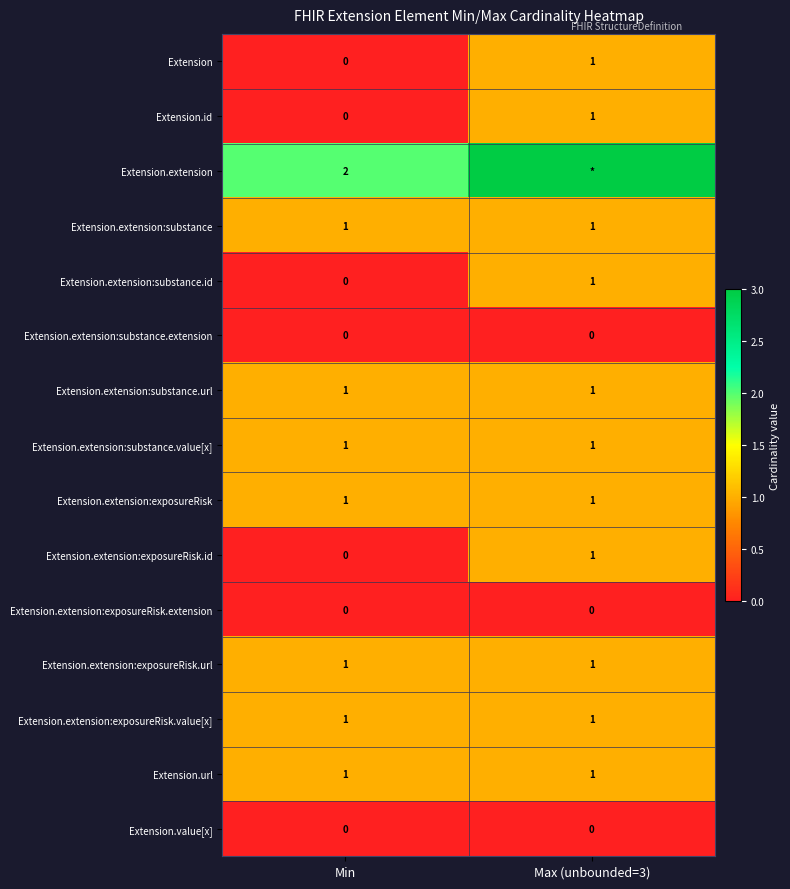

Is it true that Extension.extension:substance.value[x] equals 1 at Max (unbounded=3)?

True